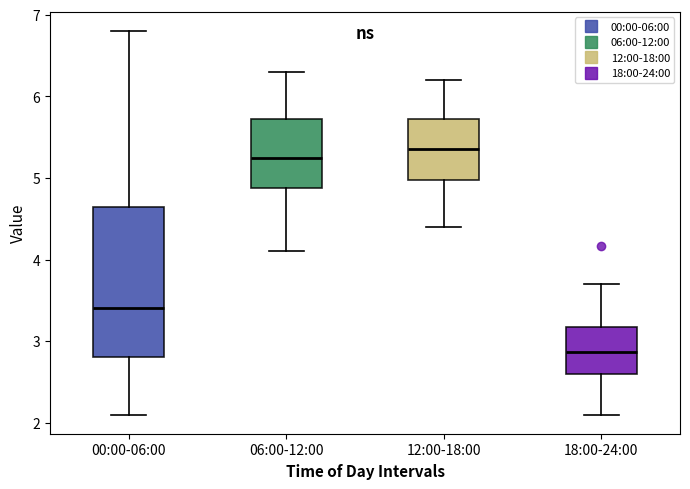

Where does the lower whisker of the box for 00:00-06:00 end on the y-axis? The values are not printed on the chart, so give them approximately, as read against the axis.

2.1